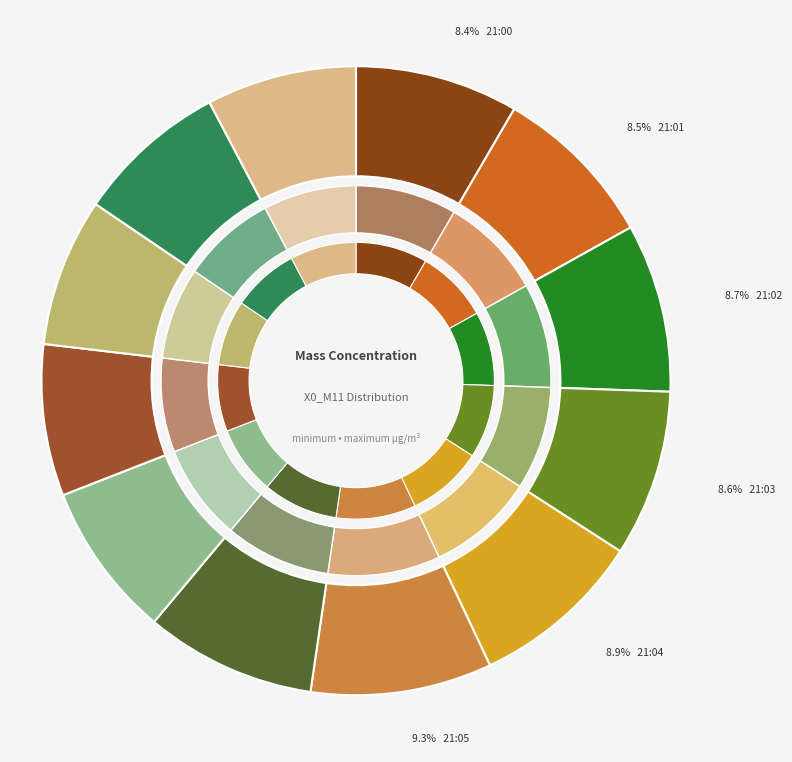

Count the number of slices in the pie.

12